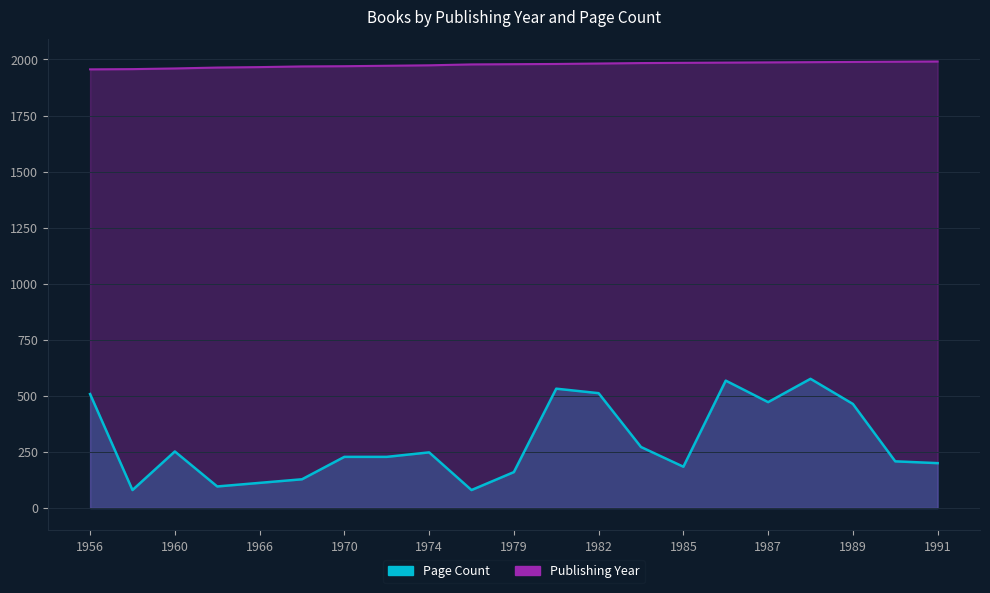

What is the difference between the second highest and minimum values in the Publishing Year series?

34